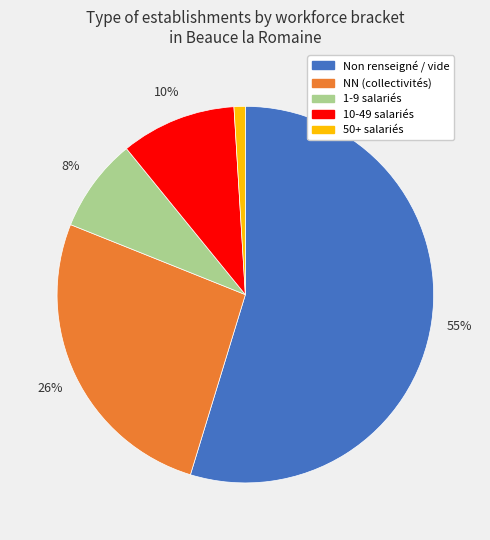

Is there any slice that represents more than half of the pie?

Yes